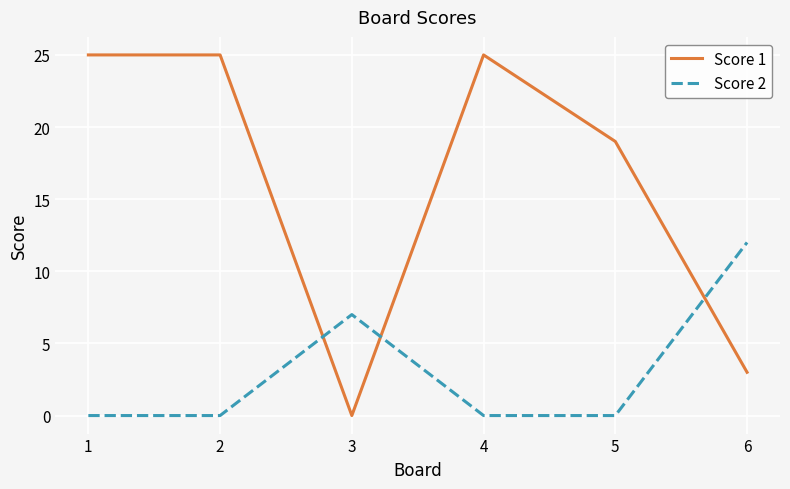

What is the spread (max minus min) of values at 6?

9